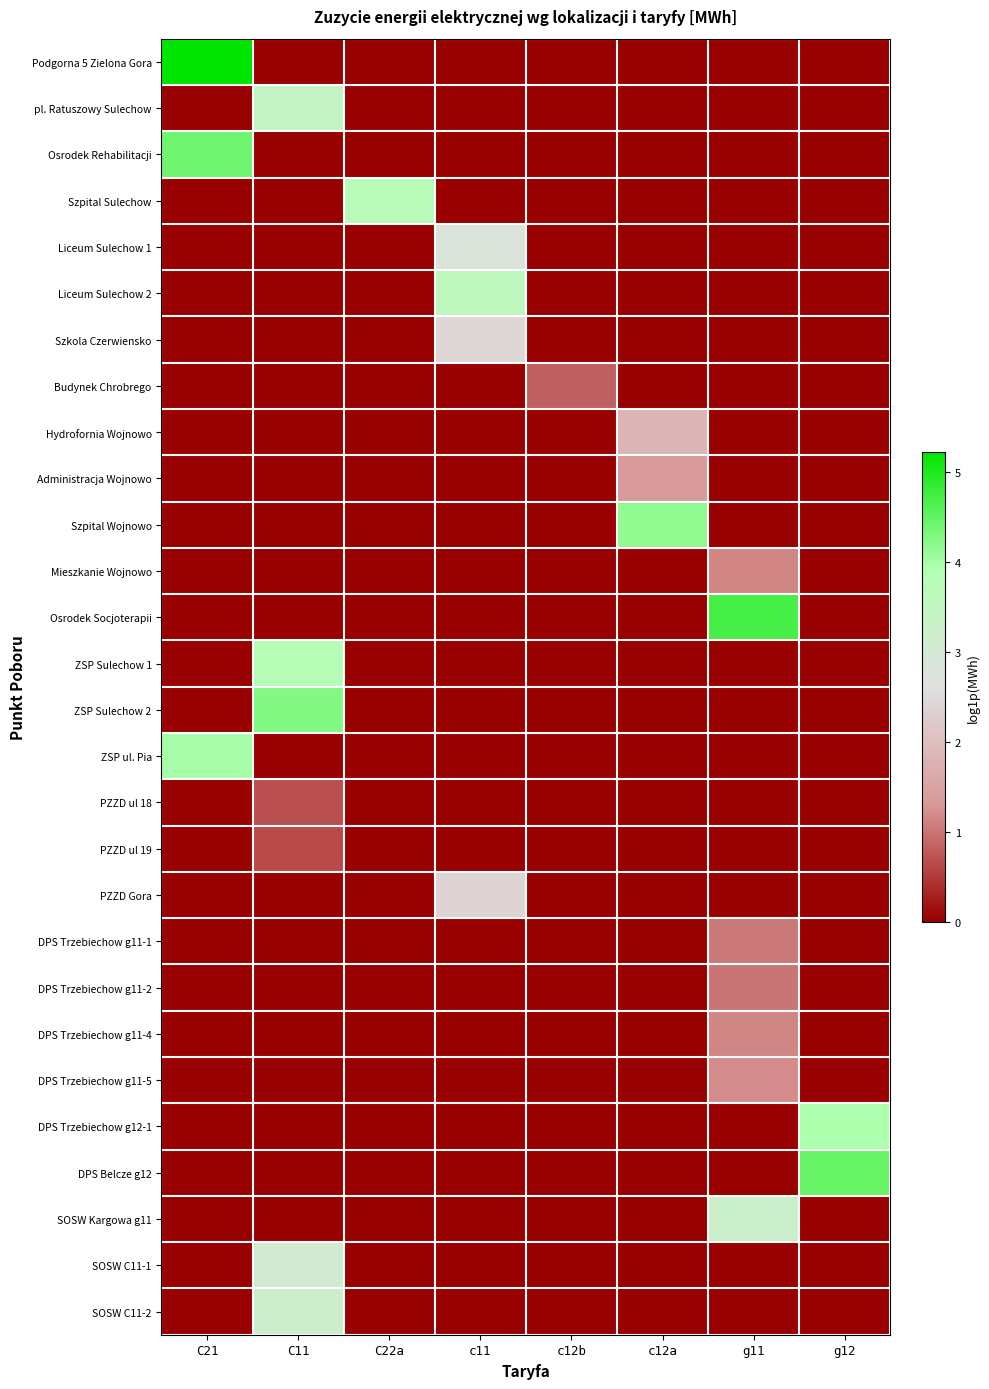

At which category does the chart reach its peak across all series?

C21